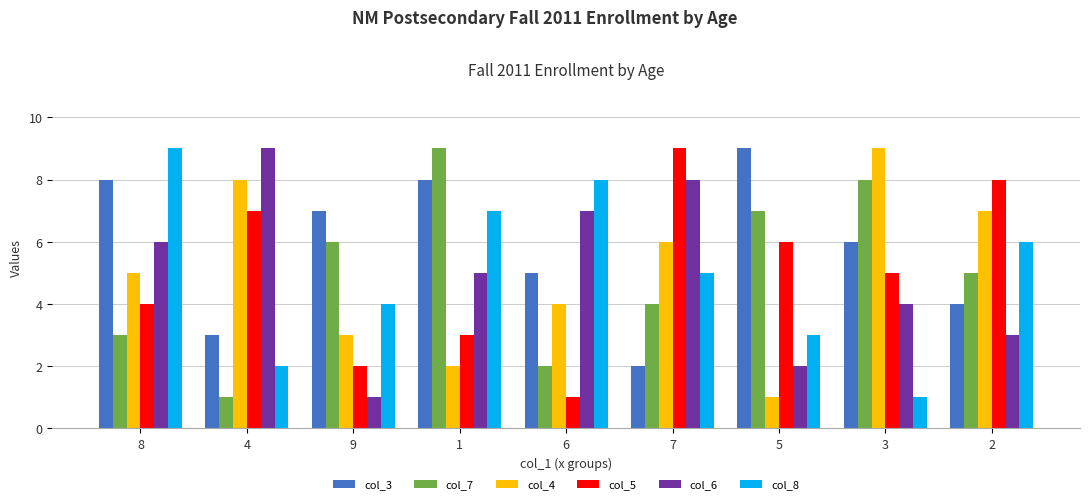

At how many categories does at least one series exceed 5?

9